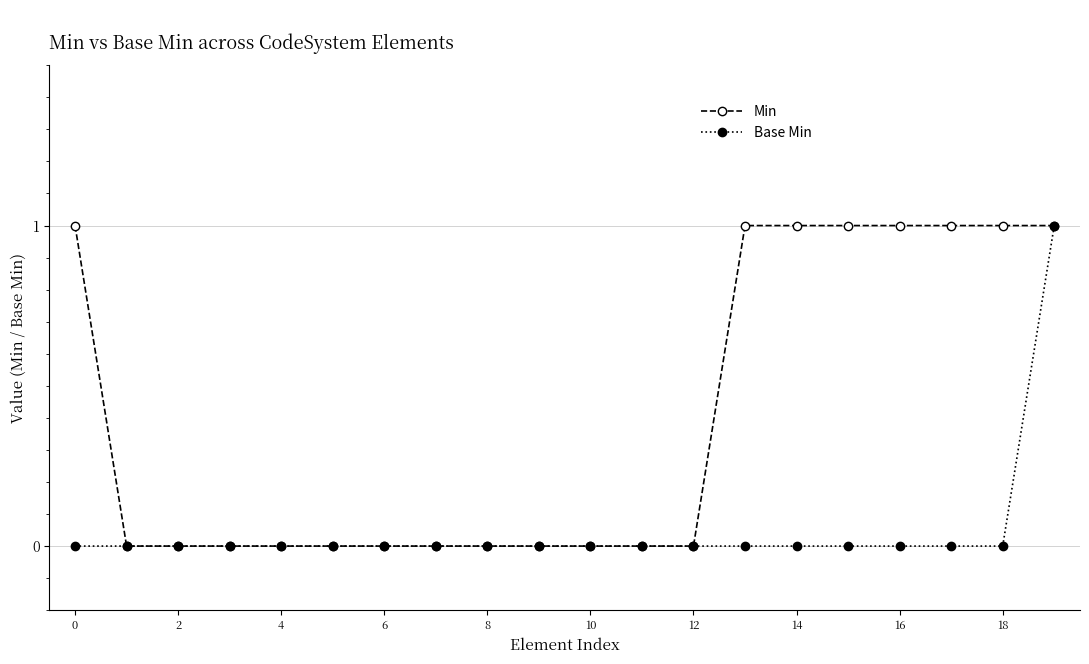

What is the value of the Min point at the 18th from the left?

1